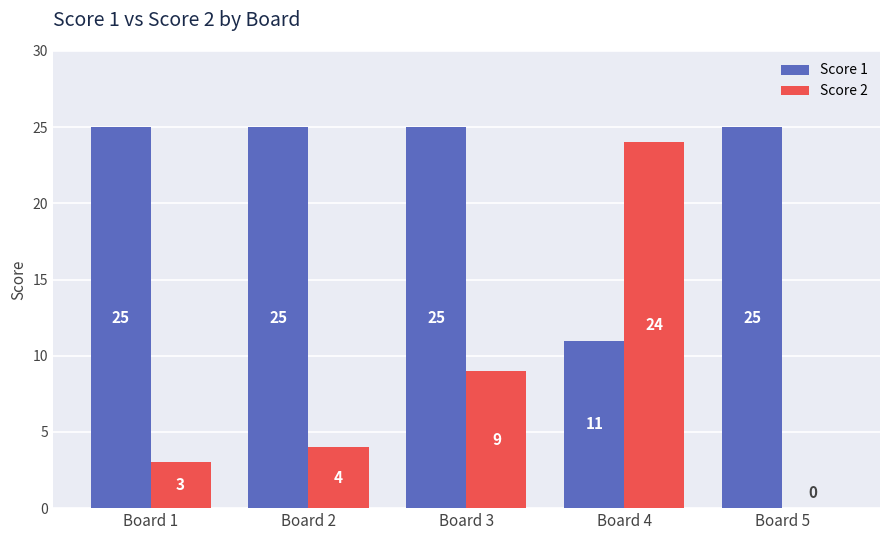

The Score 2 series shows 9 at Board 3. True or false?

True